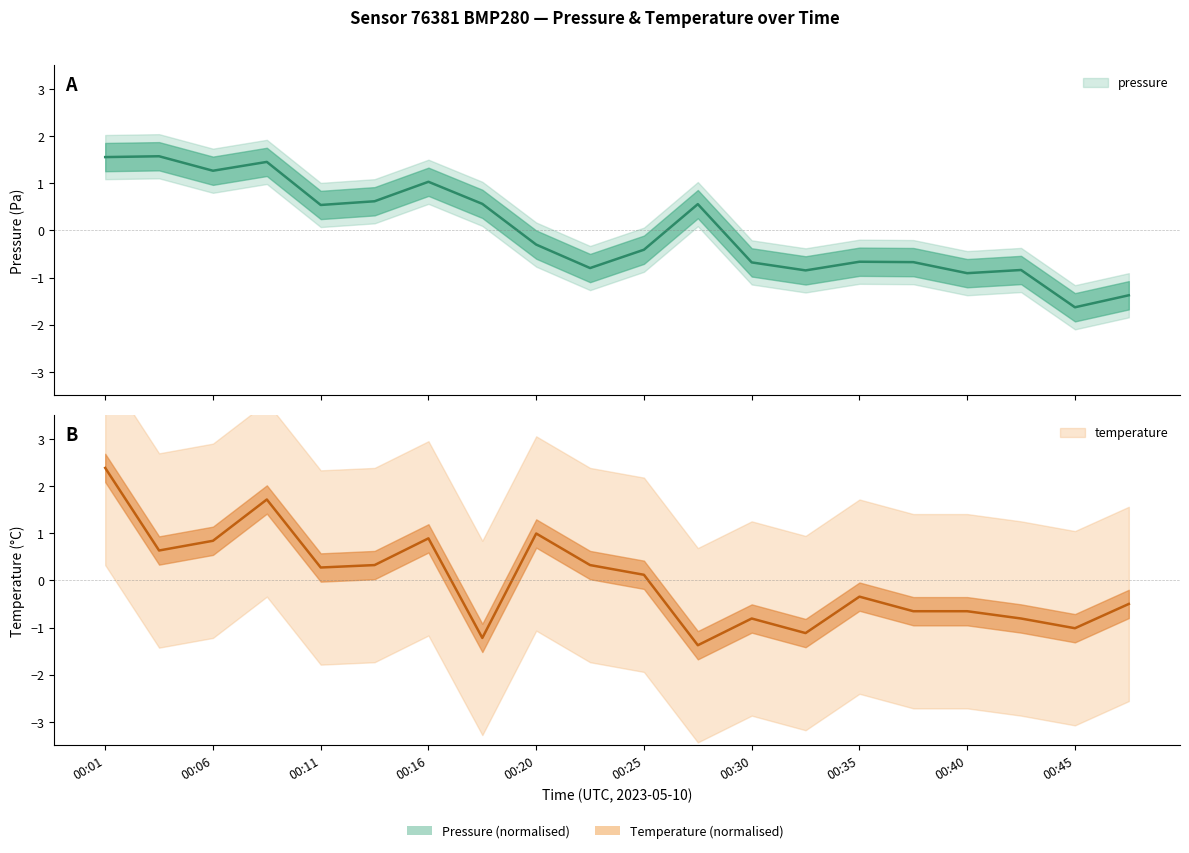

Reading left to right, extract all data points from this chart.

pressure: 1.6	1.6	1.3	1.5	0.5	0.6	1.0	0.6	-0.3	-0.8	-0.4	0.6	-0.7	-0.8	-0.7	-0.7	-0.9	-0.8	-1.6	-1.4
temperature: 2.4	0.6	0.8	1.7	0.3	0.3	0.9	-1.2	1.0	0.3	0.1	-1.4	-0.8	-1.1	-0.3	-0.7	-0.7	-0.8	-1.0	-0.5